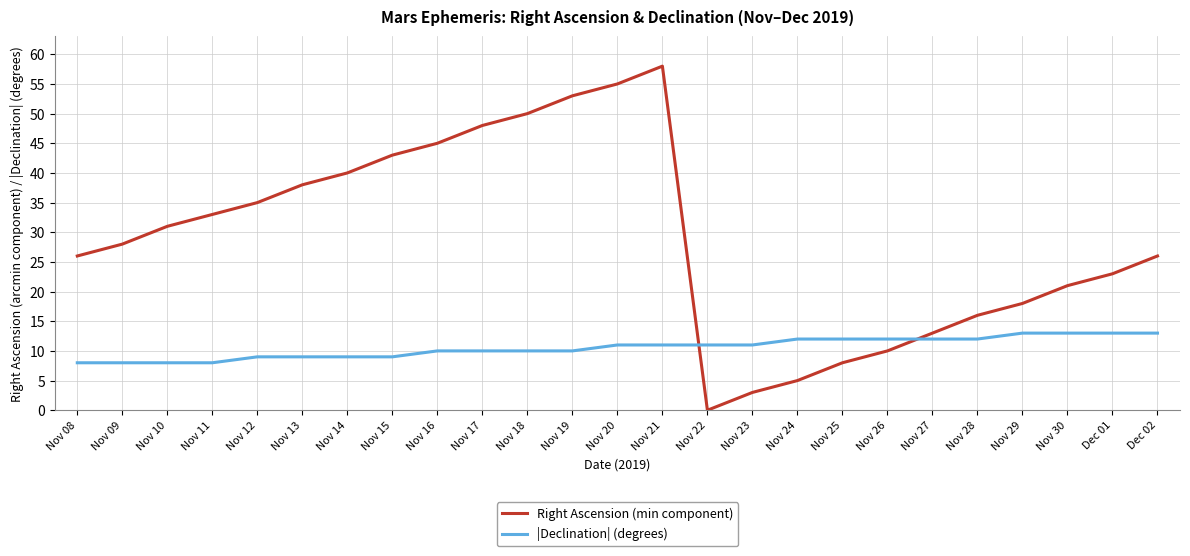

What is the total value across all series at Nov 22?

11